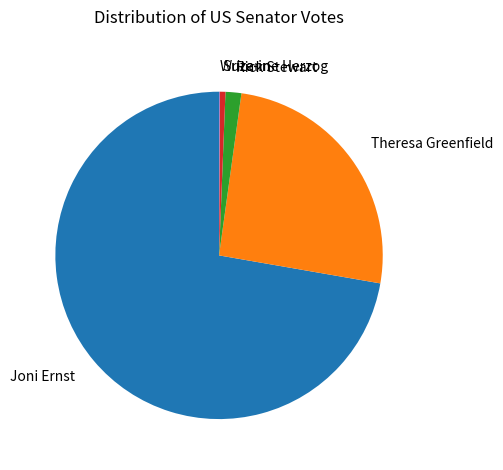

True or false: Joni Ernst accounts for 87% of the total.

False